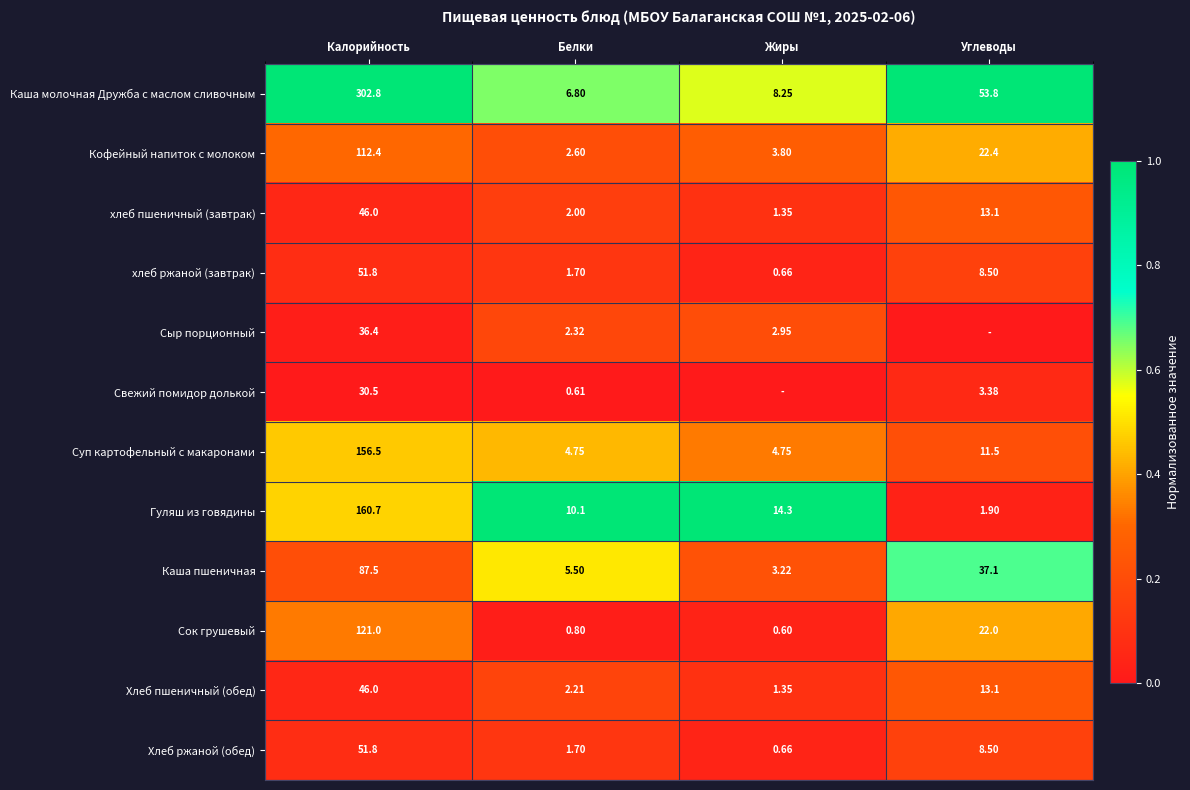

Where is Кофейный напиток с молоком nearest to the value 57?

Углеводы